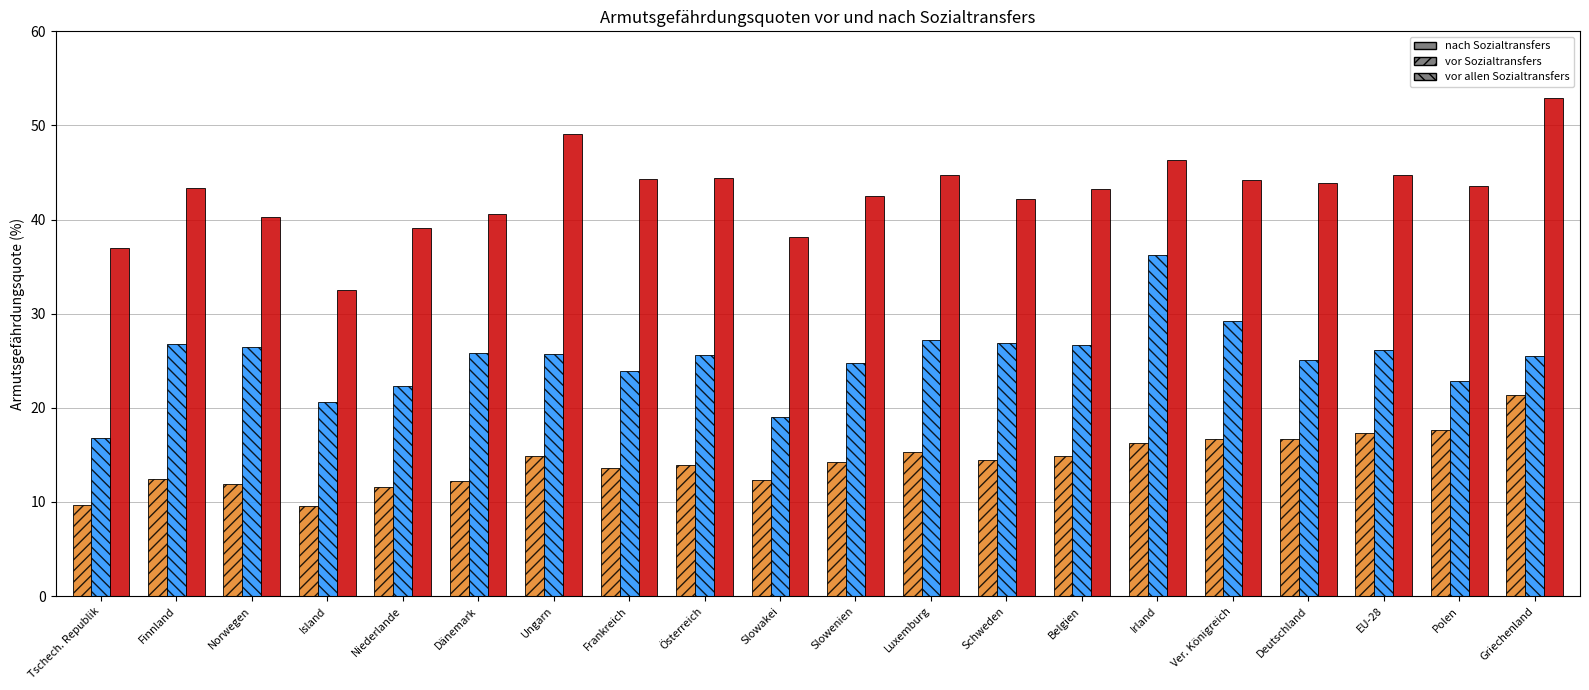

What is the maximum value shown in the chart?

52.9